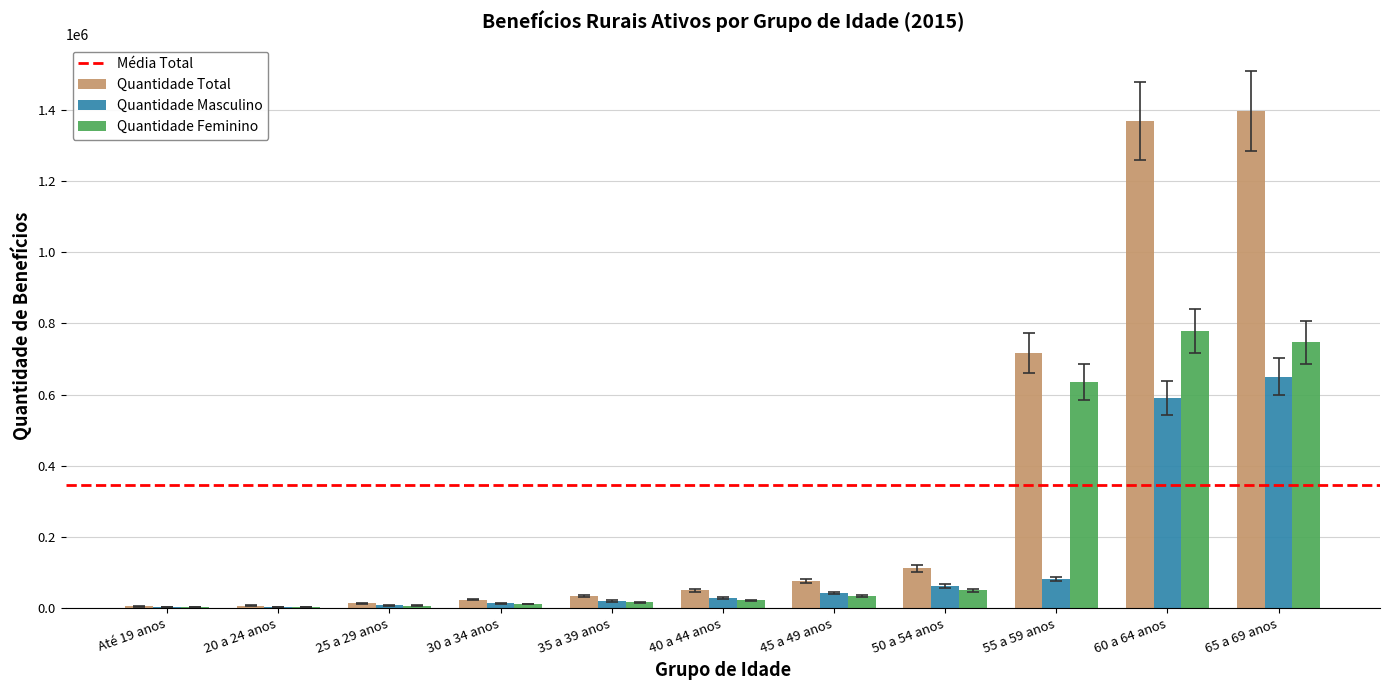

The value of Quantidade Feminino at 65 a 69 anos is 166092. True or false?

False